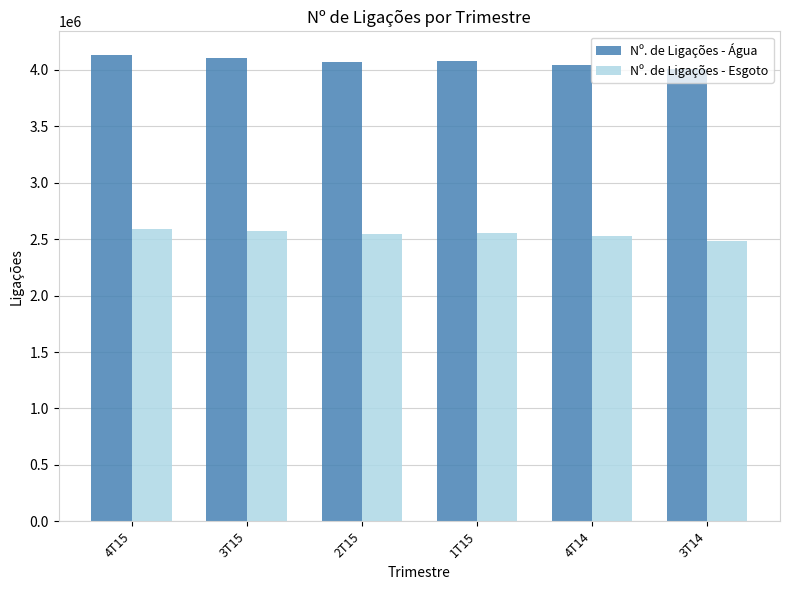

What is the difference between the highest and lowest values at 4T15?

1541411